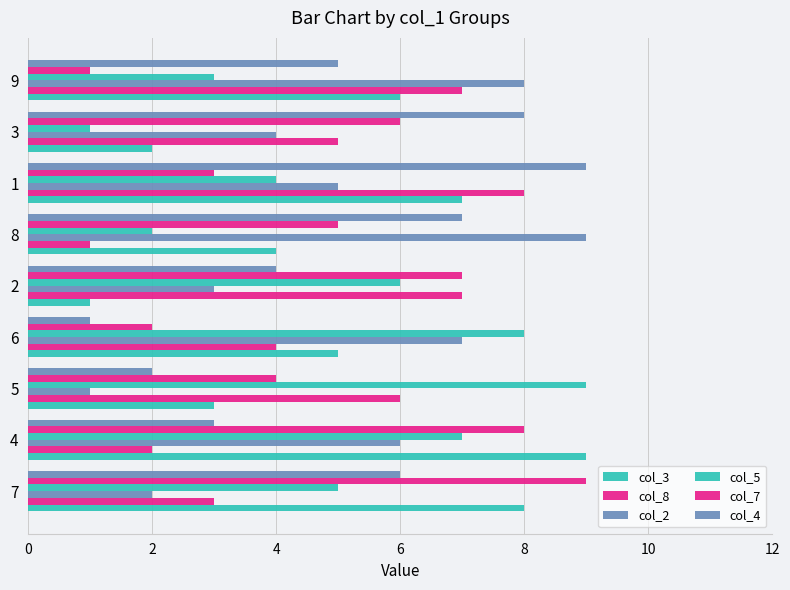

How many data points does each series have?

9